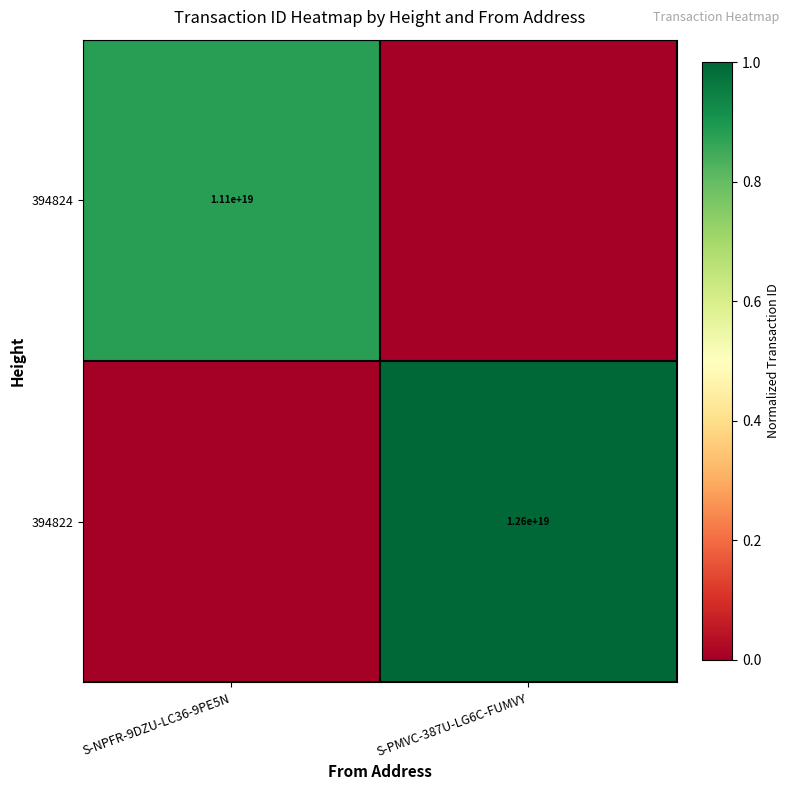

Is it true that 394824 equals 11100000000000000000 at S-NPFR-9DZU-LC36-9PE5N?

True